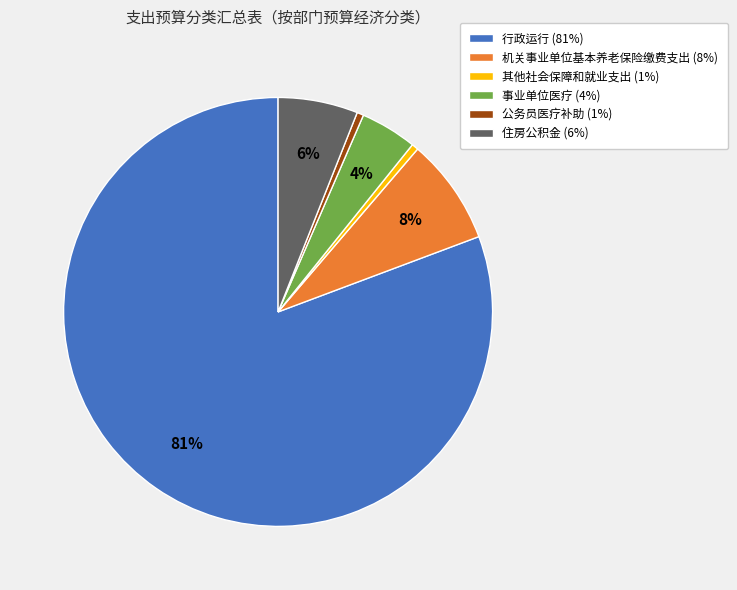

To the nearest percent, what is the difference between the 机关事业单位基本养老保险缴费支出 and 住房公积金 slice percentages?

2%